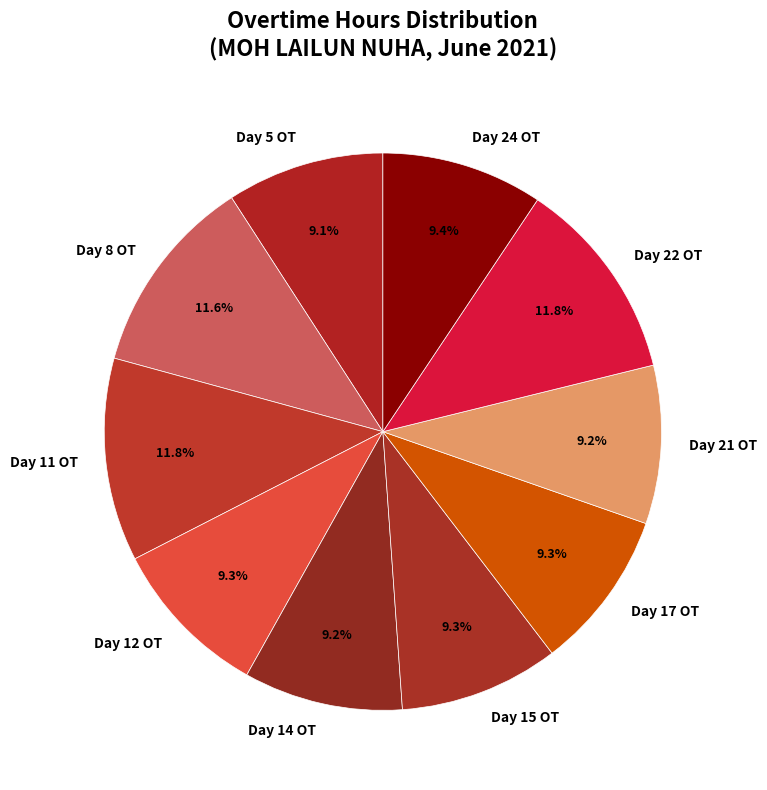

Approximately how many times larger is the value at Day 5 OT compared to Day 17 OT?

1.0